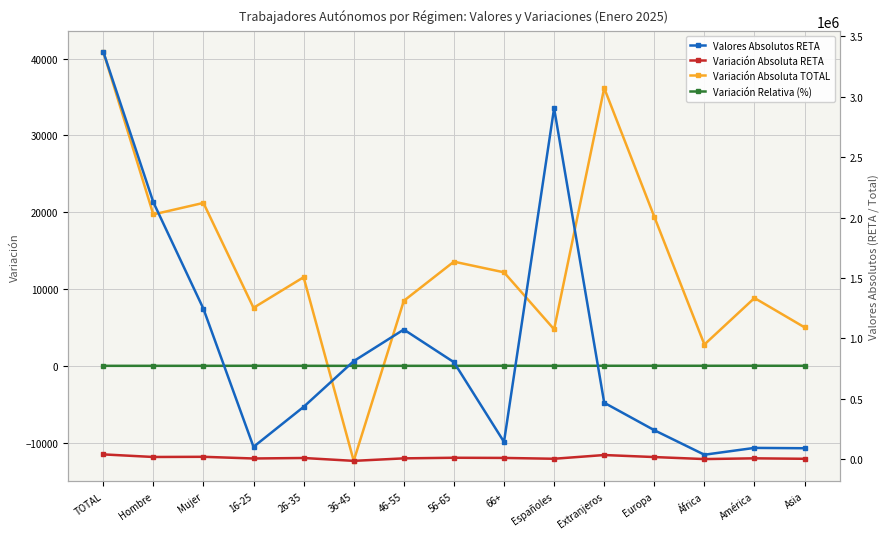

Is it true that Variación Absoluta TOTAL equals 7612.5 at Españoles?

False